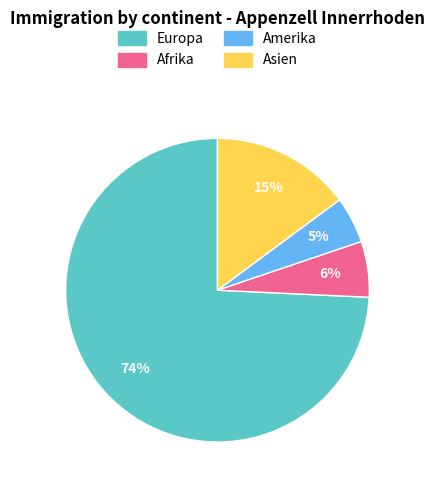

To the nearest percent, what is the difference between the Afrika and Europa slice percentages?

68%